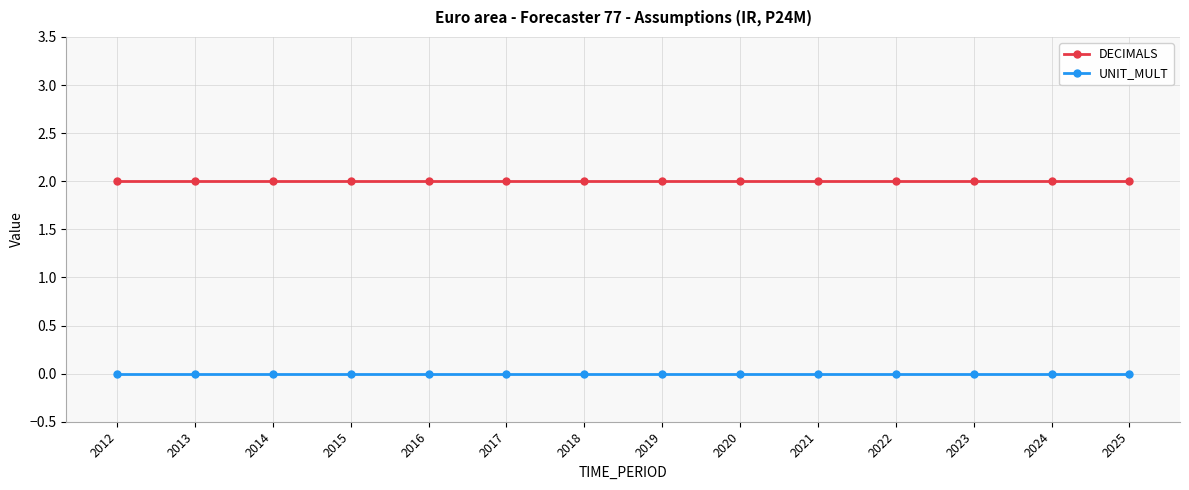

At how many categories does at least one series exceed 1?

14